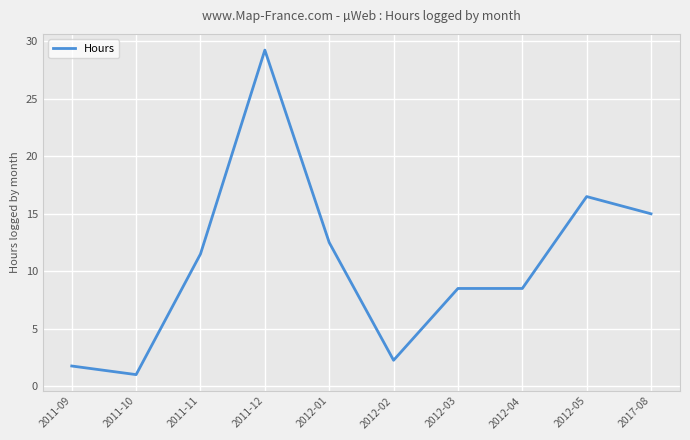

Which label corresponds to the smallest value in the chart?

2011-10